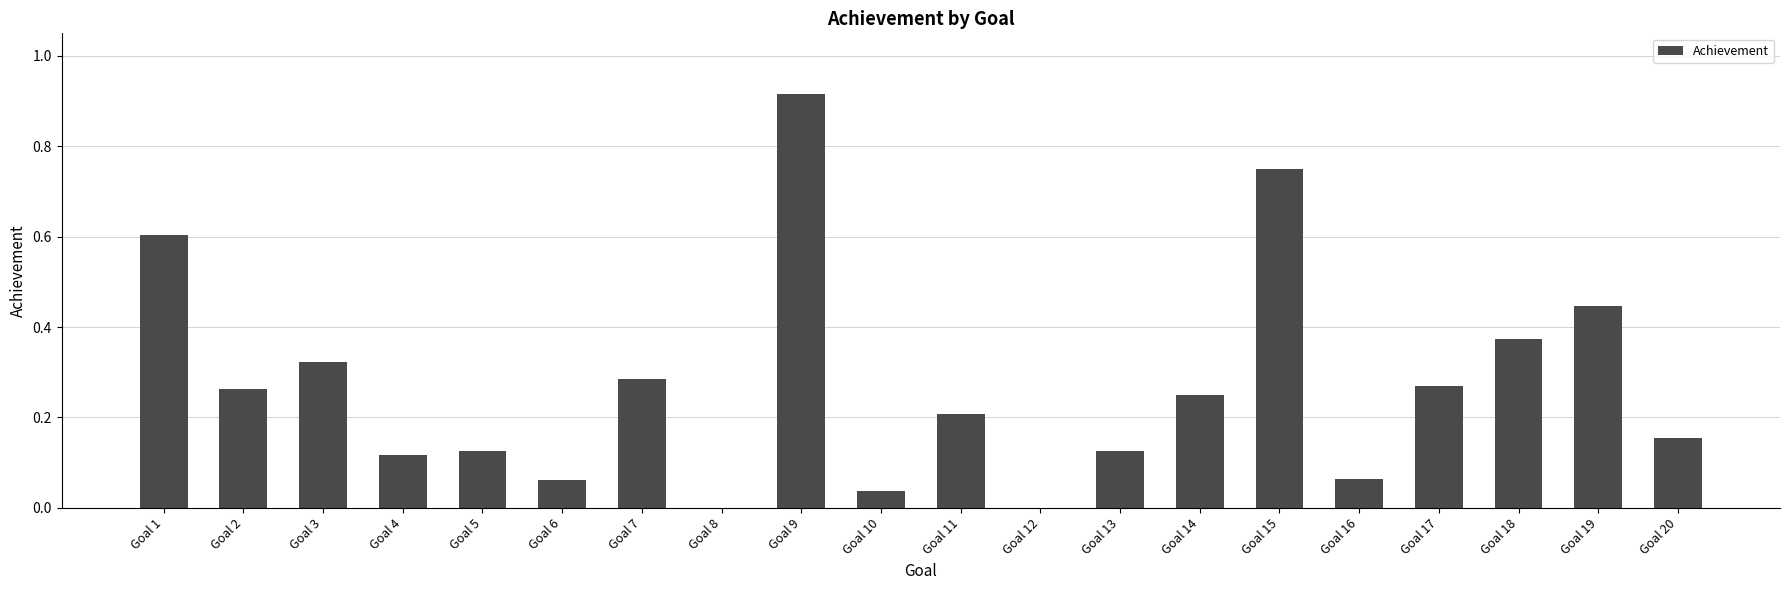

The chart shows a value of 0.0 at Goal 10. True or false?

True